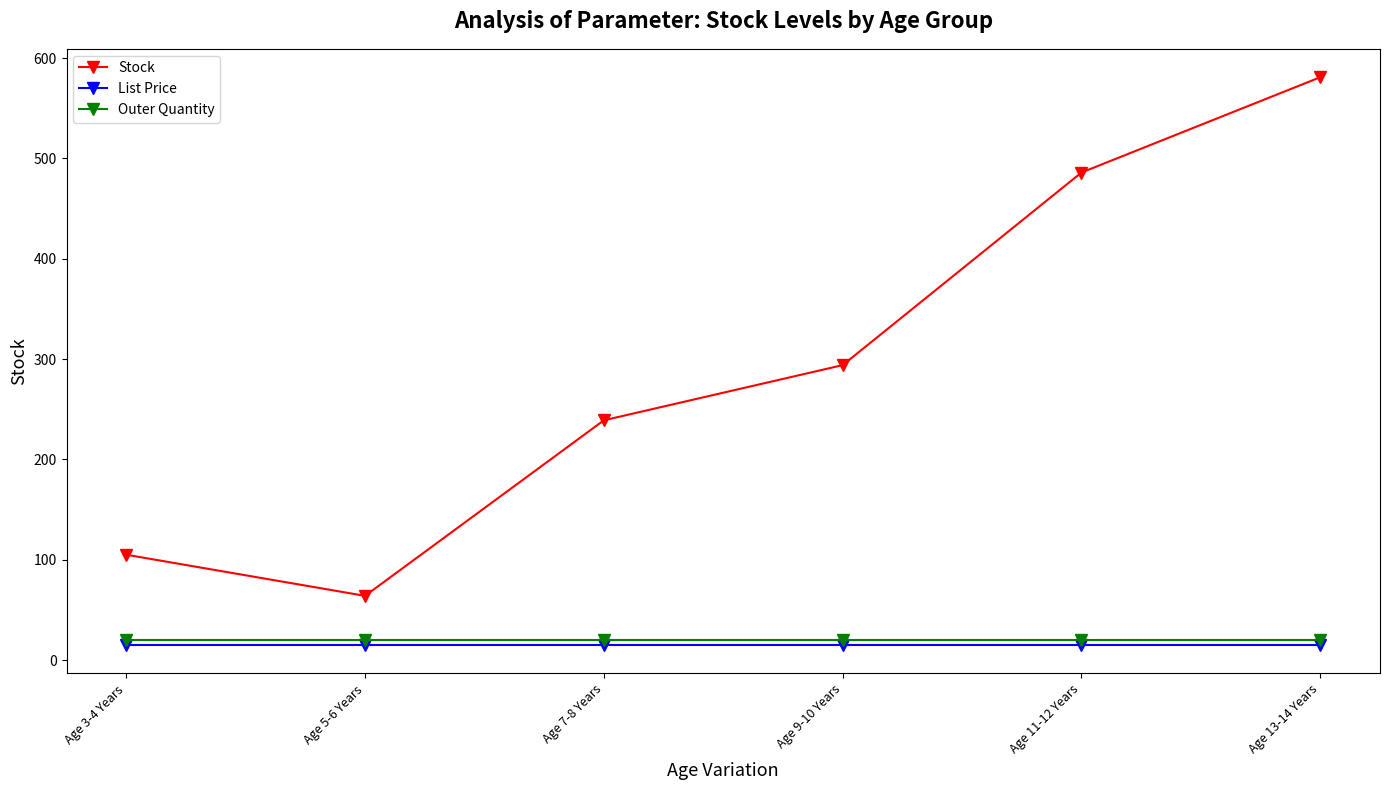

True or false: List Price and Stock cross at least once.

False